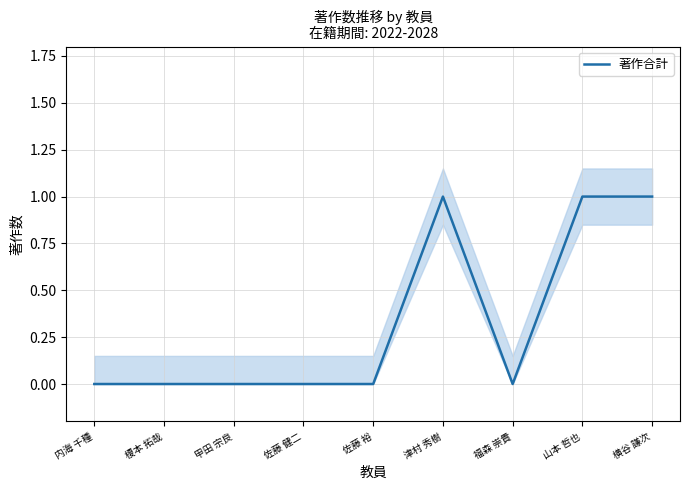

How many interior local peaks (higher than both neighbors) does the data have?

1